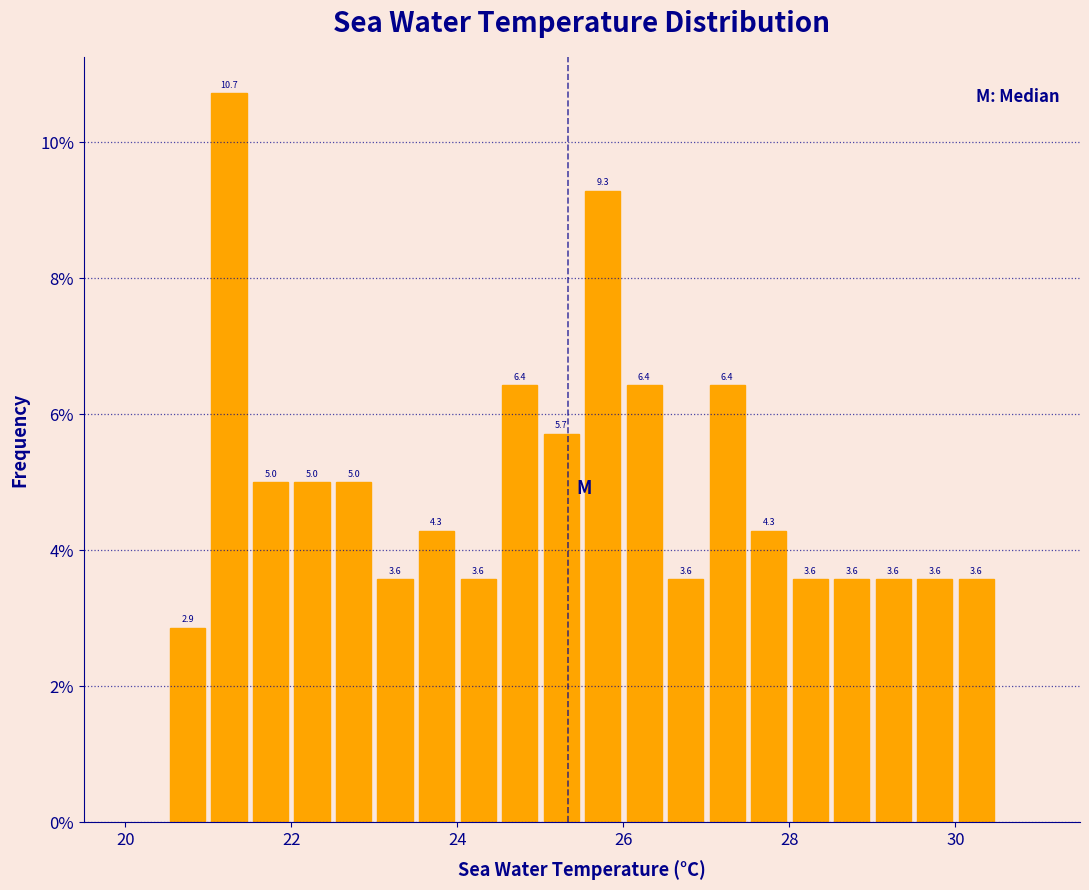

Read against the x-axis, roughly where is the centre of the tallest bar?

21.2